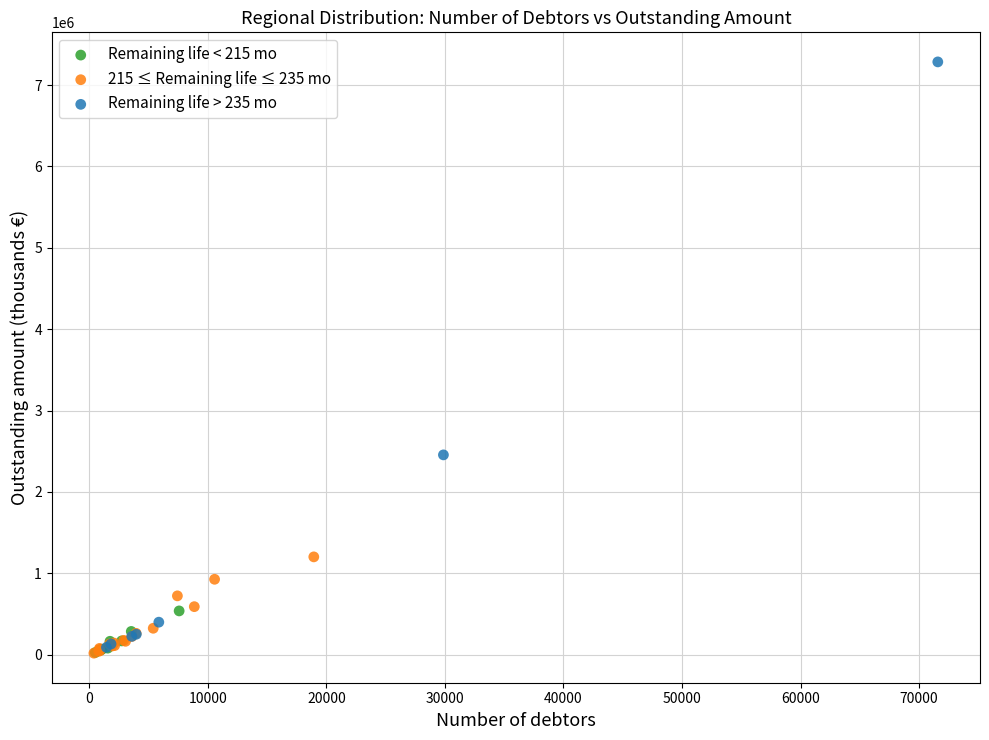

Which series contains the highest Y value?

Remaining life > 235 mo